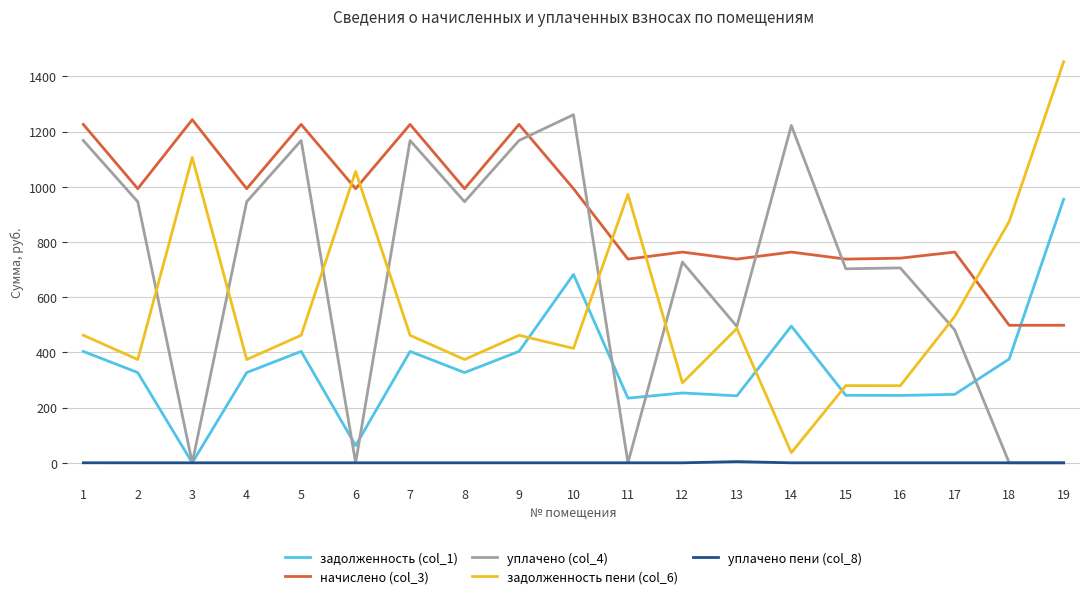

Where is the first local minimum for начислено (col_3)?

2